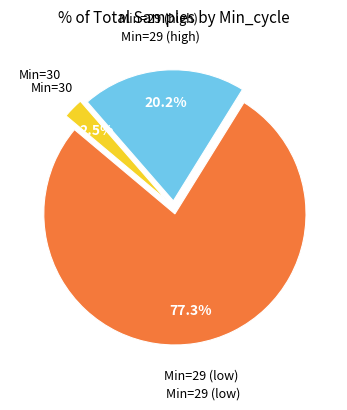

How many segments does this pie chart have?

3